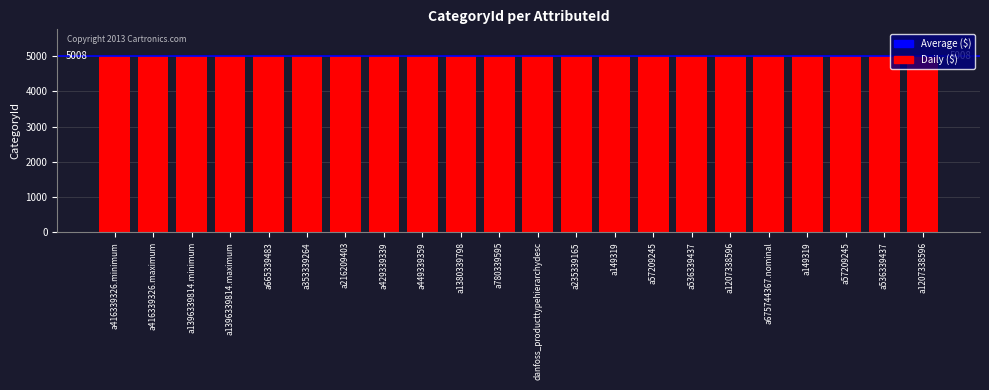

What is the label of the 9th bar from the left?

a449339359